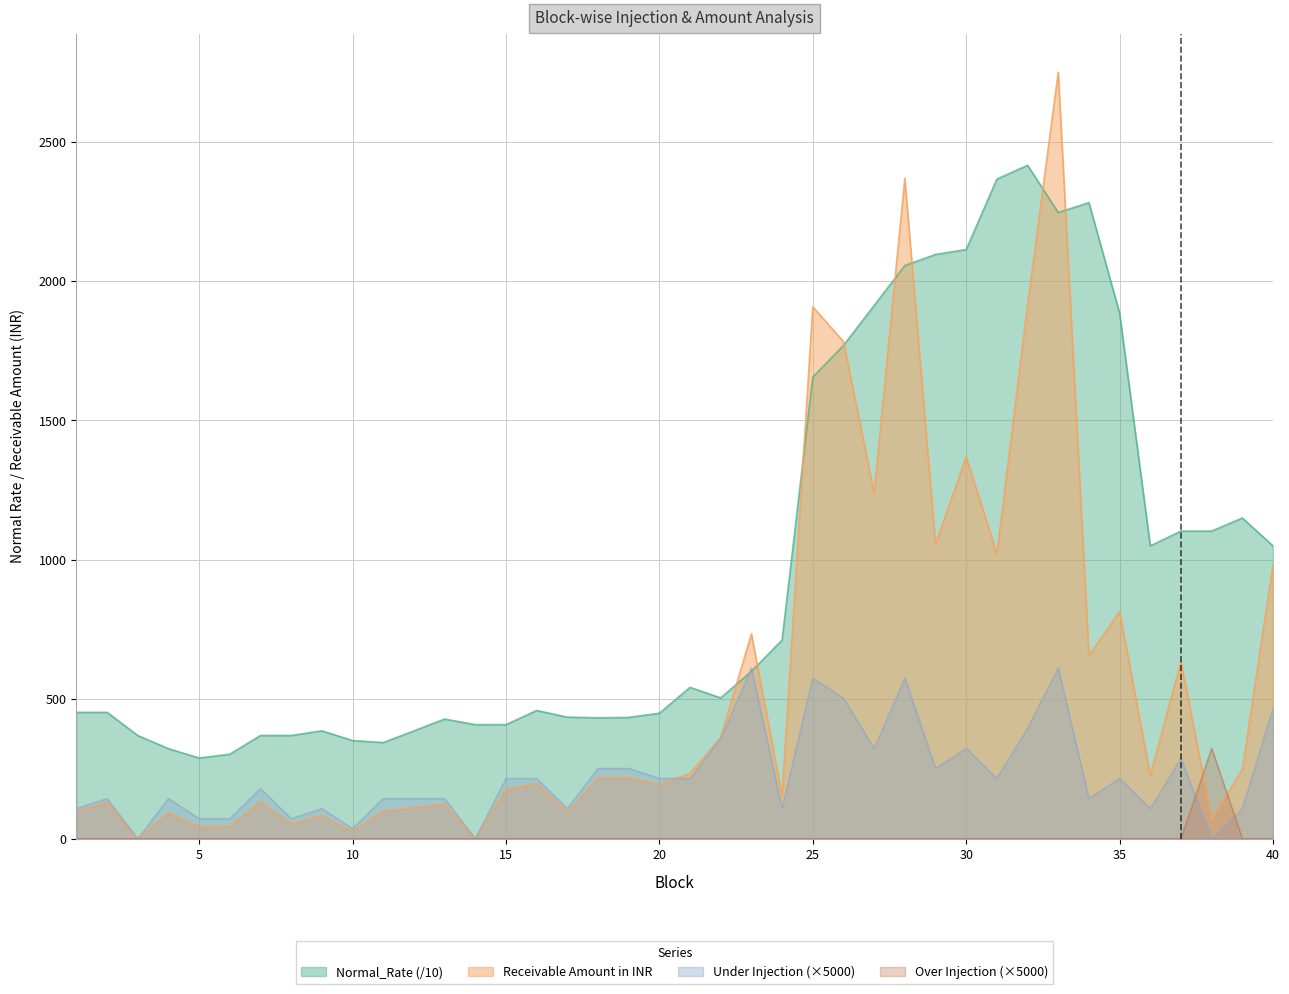

At which category does the chart reach its peak across all series?

33